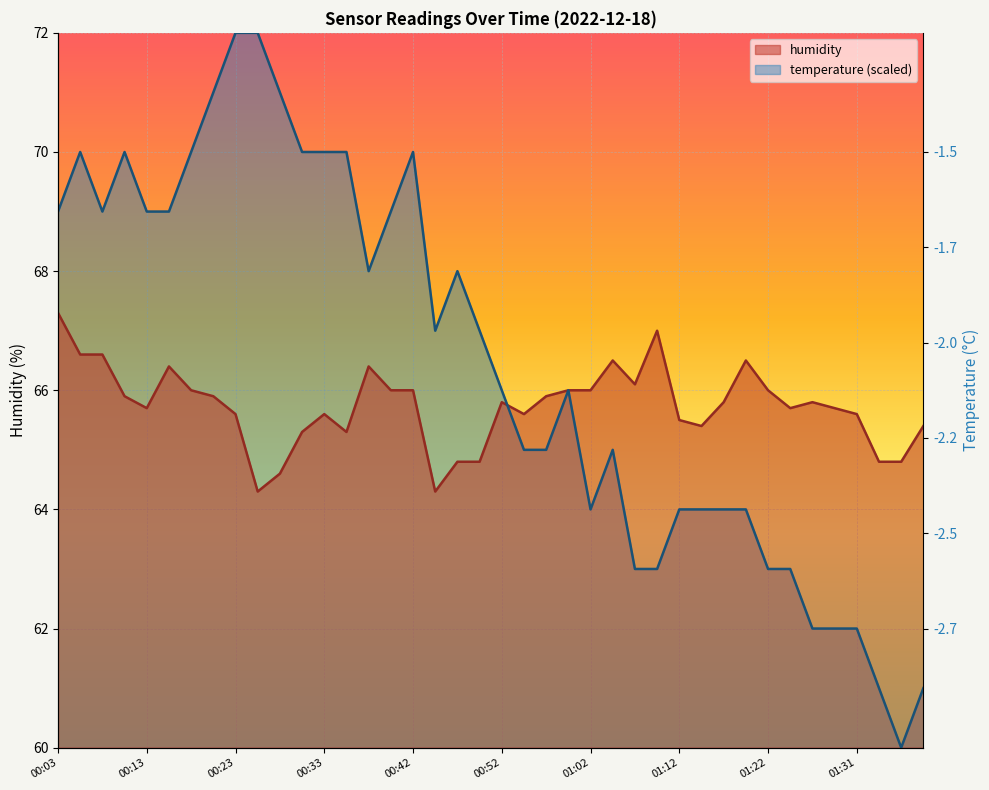

How many interior local valleys (lower than both neighbors) does the data have?

8